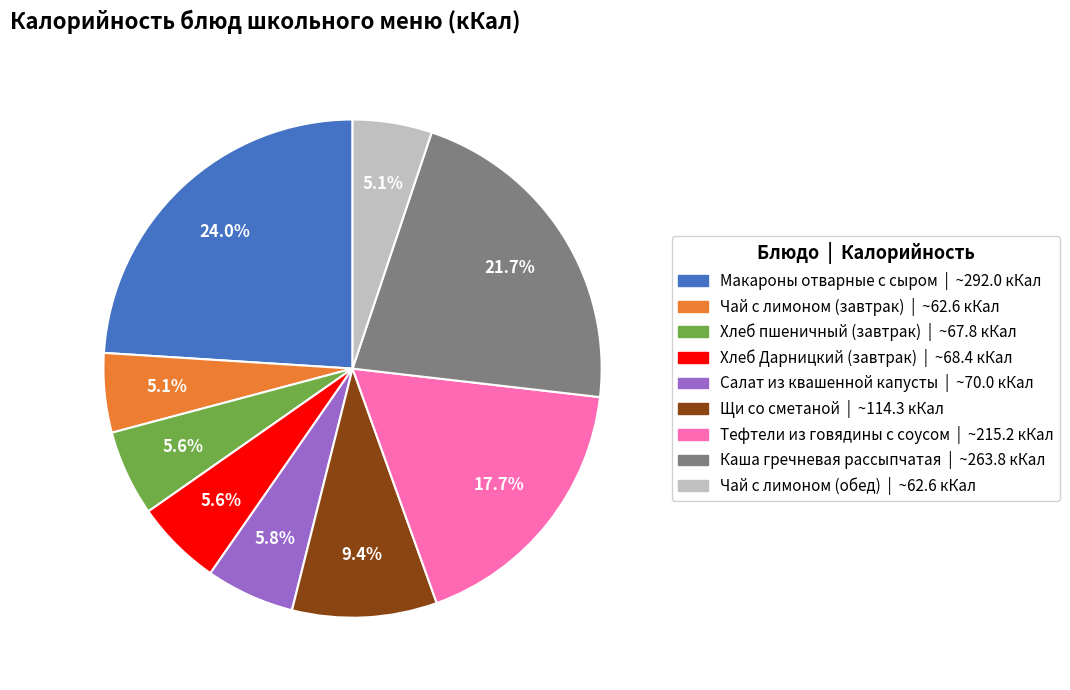

Is there any slice that represents more than half of the pie?

No